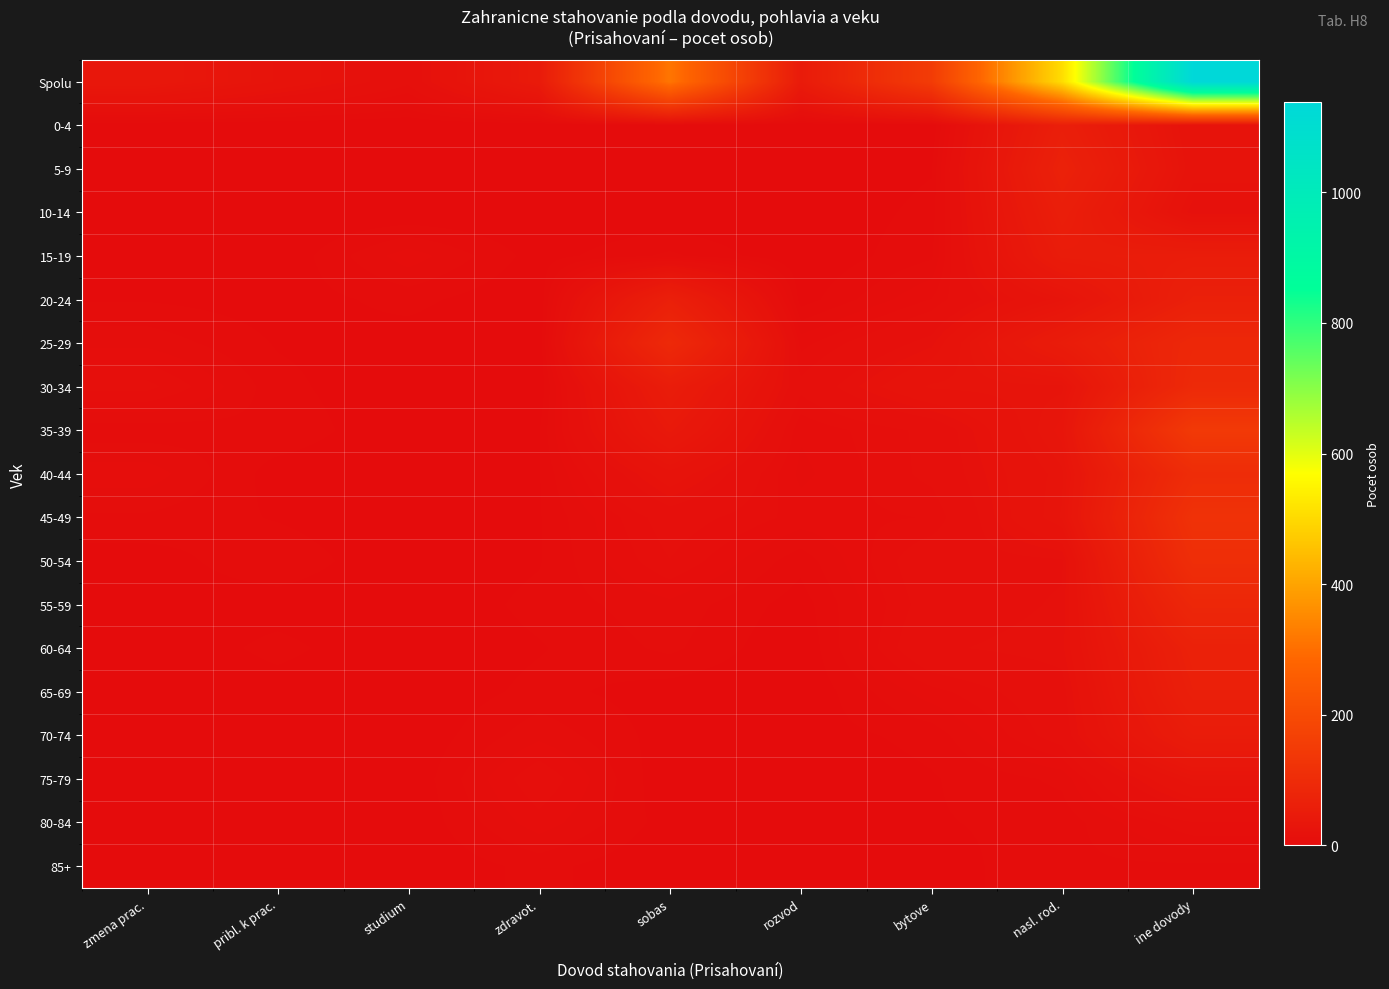

Which label corresponds to the smallest value in the chart?

zmena prac.